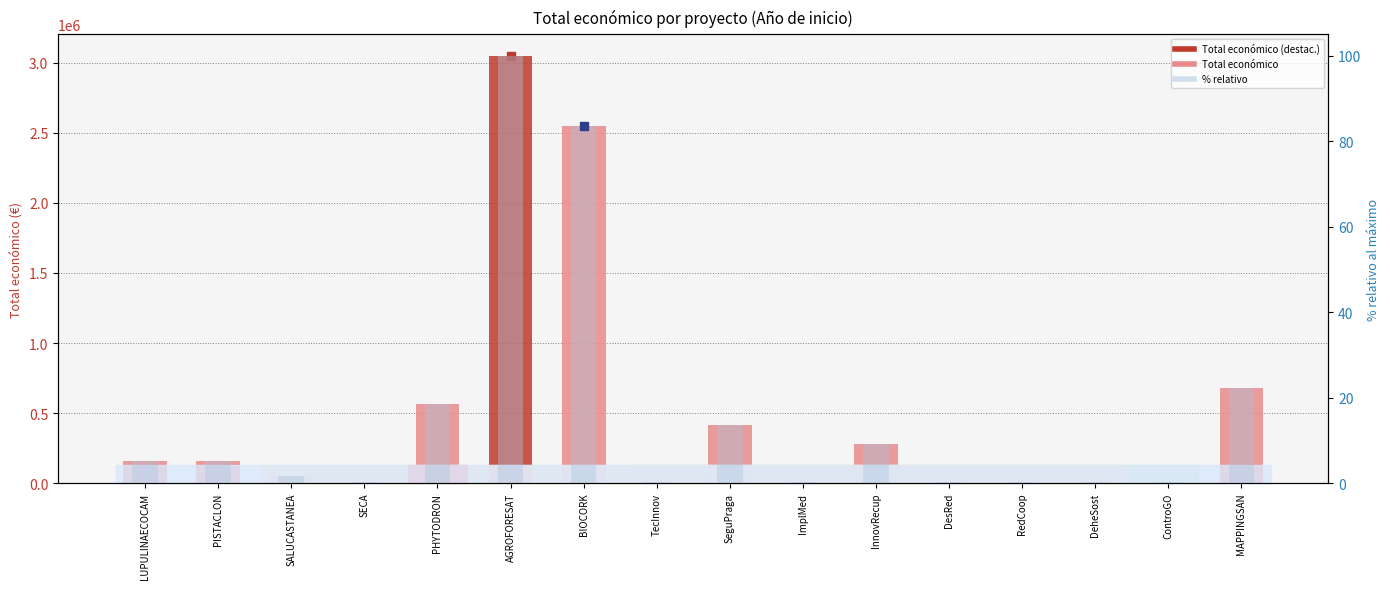

What is the label of the 11th bar from the left?

InnovRecup